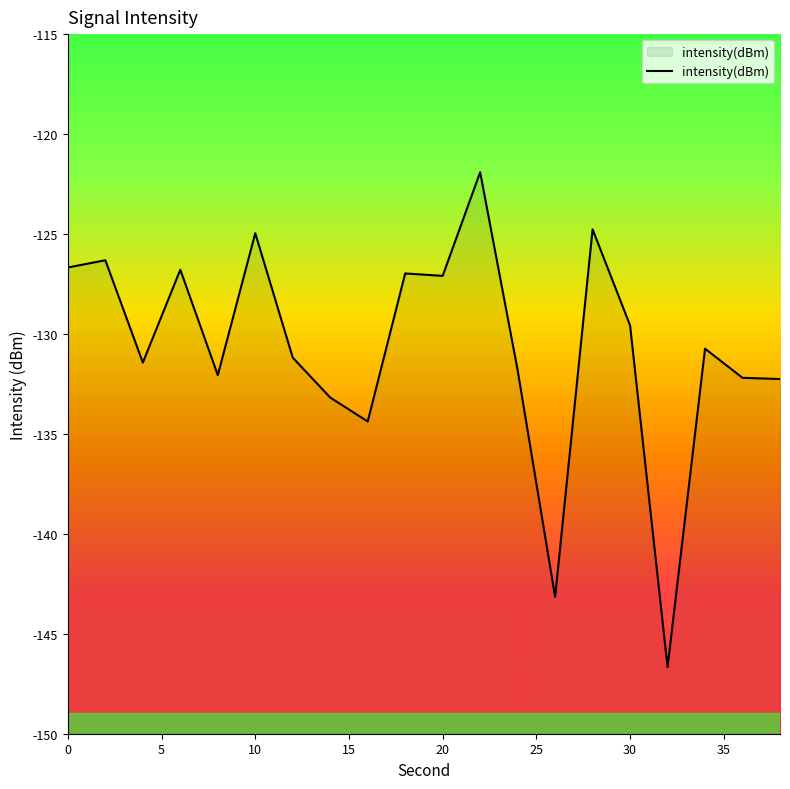

What is the minimum value shown in the chart?

-146.7